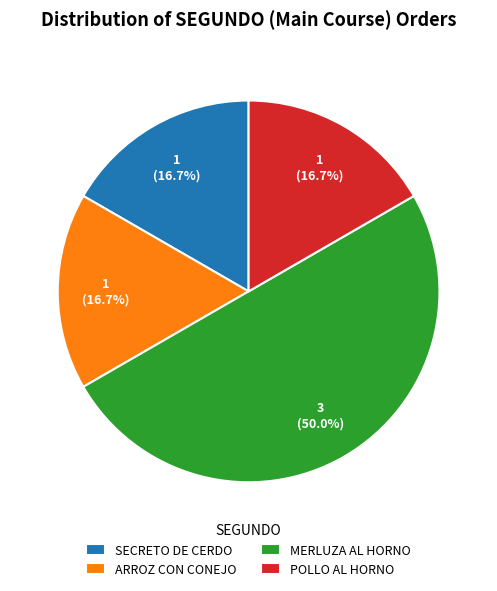

Is ARROZ CON CONEJO the majority of the pie?

No